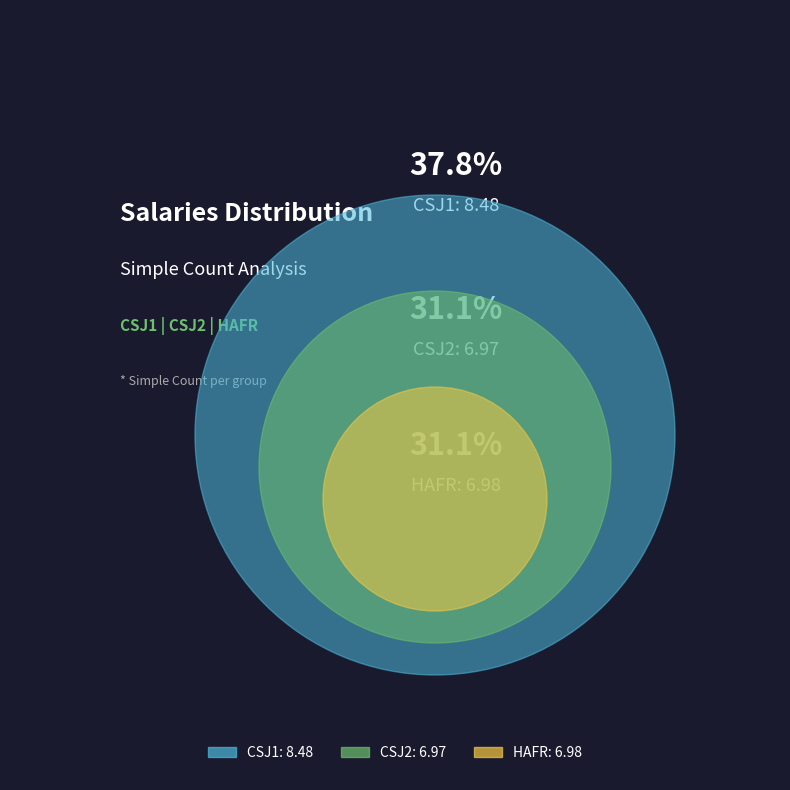

True or false: CSJ2 accounts for 31% of the total.

True